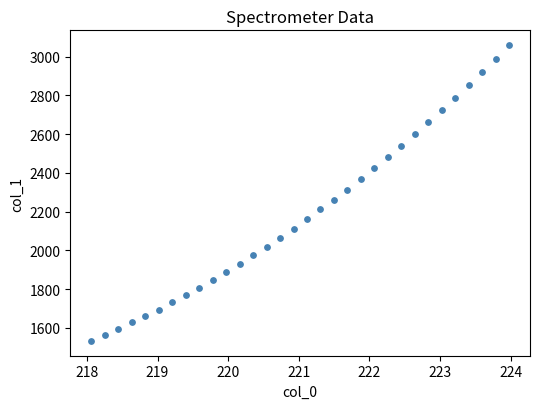

What is the range of X values (max minus min)?

5.9